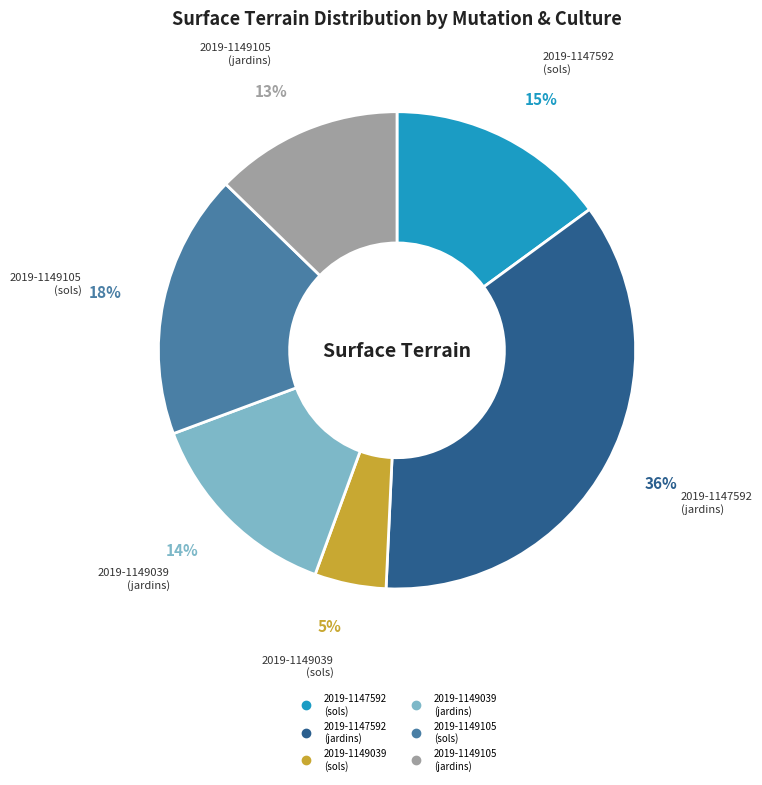

To the nearest percent, what is the average slice percentage?

17%